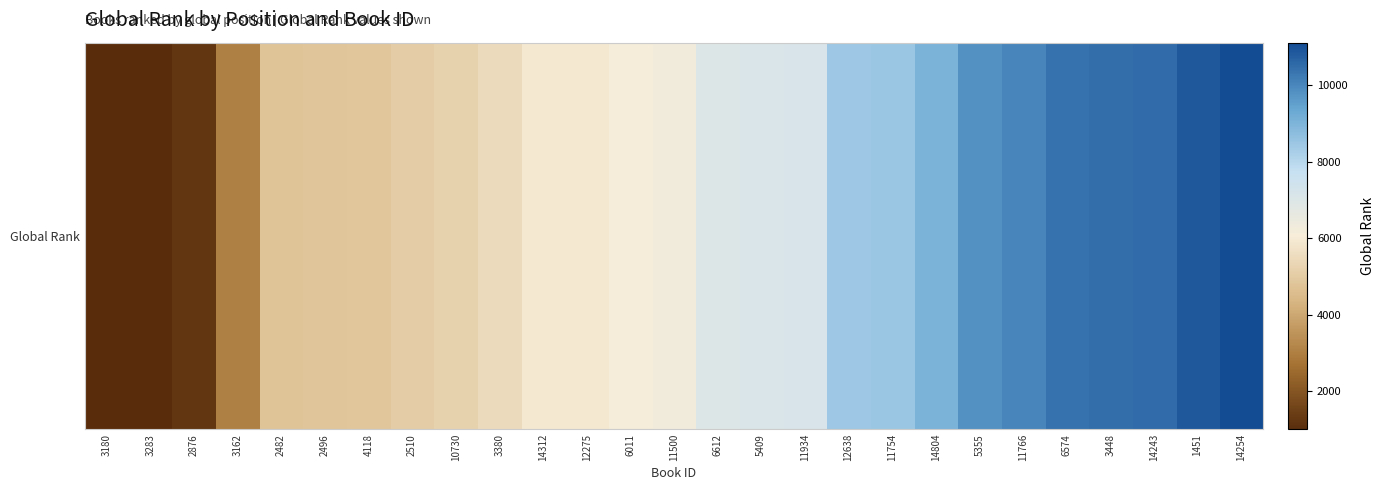

Rank the categories by value from lowest to highest.

3180, 3283, 2876, 3162, 2482, 2496, 4118, 2510, 10730, 3380, 14312, 12275, 6011, 11500, 6612, 5409, 11934, 12638, 11754, 14804, 5355, 11766, 6574, 3448, 14243, 1451, 14254